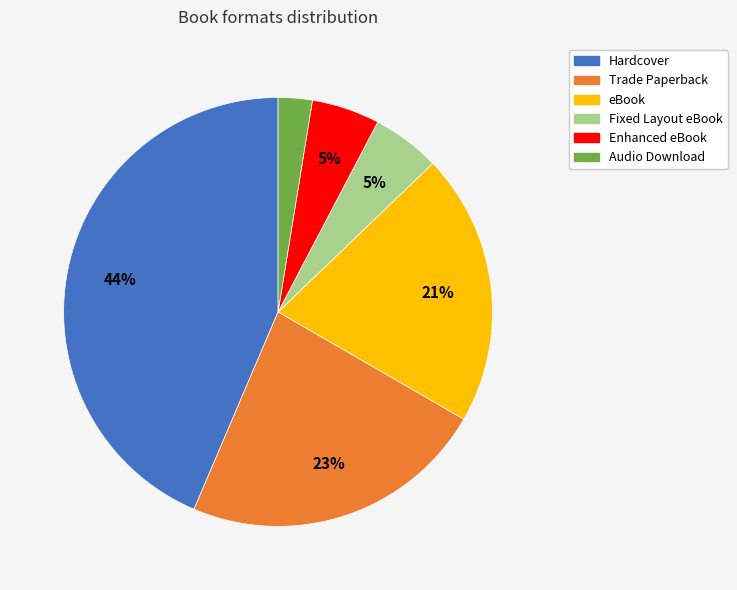

How many slices are in this pie chart?

6